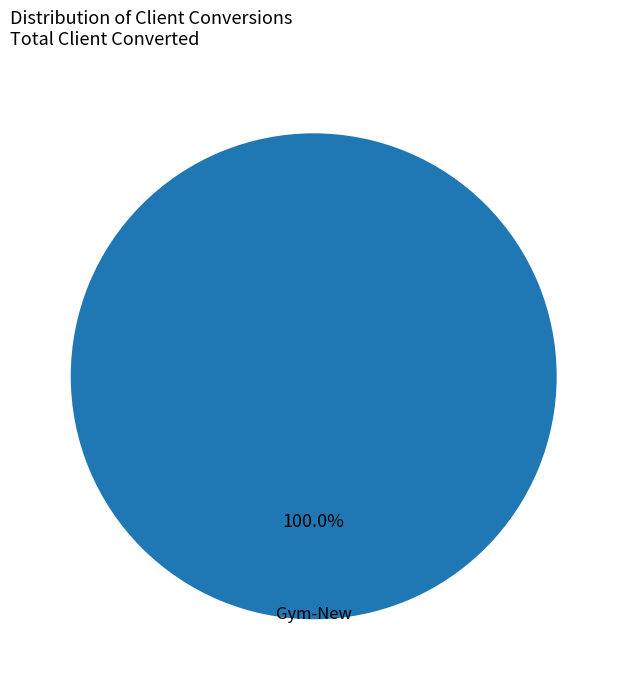

Does any single category account for the majority?

Yes